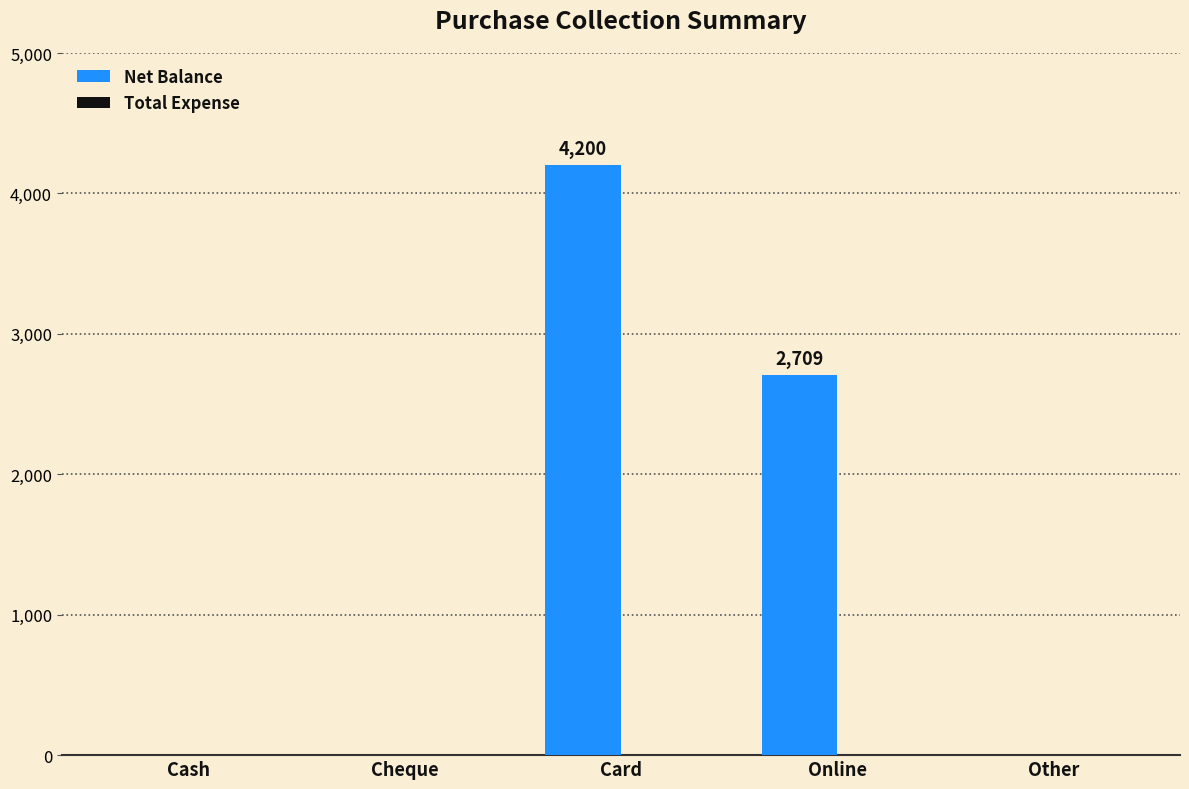

Is it true that the value at Cheque is 2275?

False